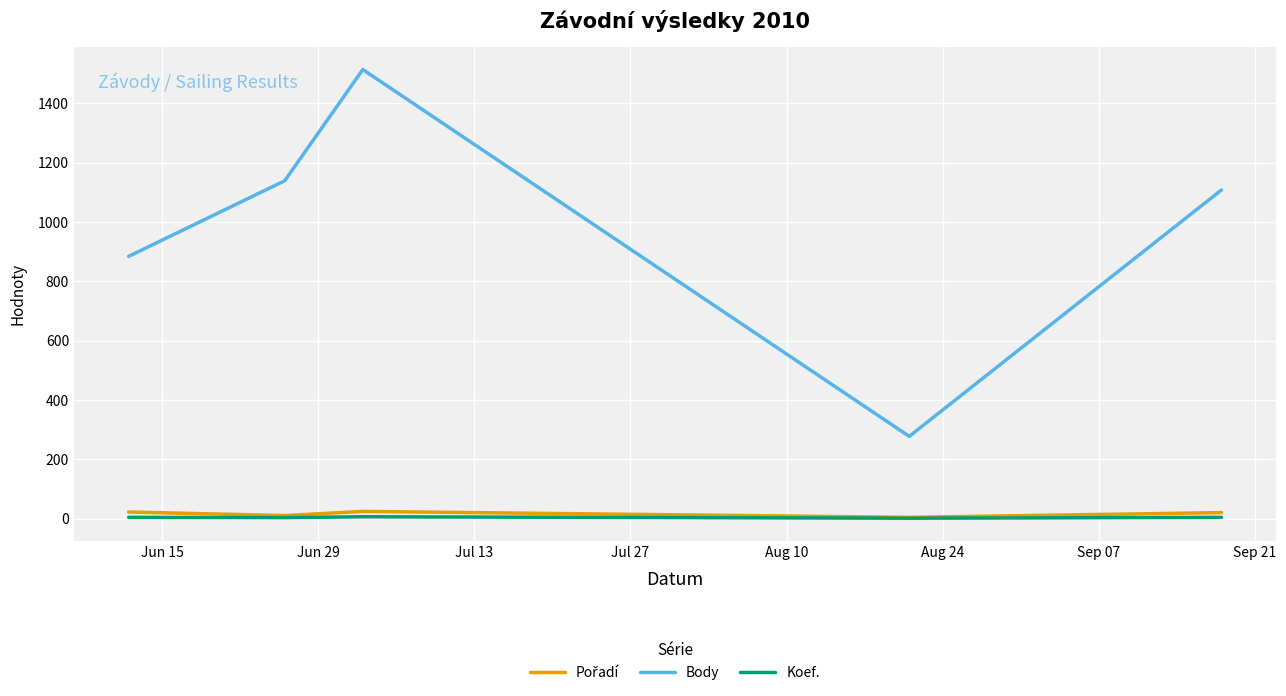

Which series has the widest spread of values?

Body